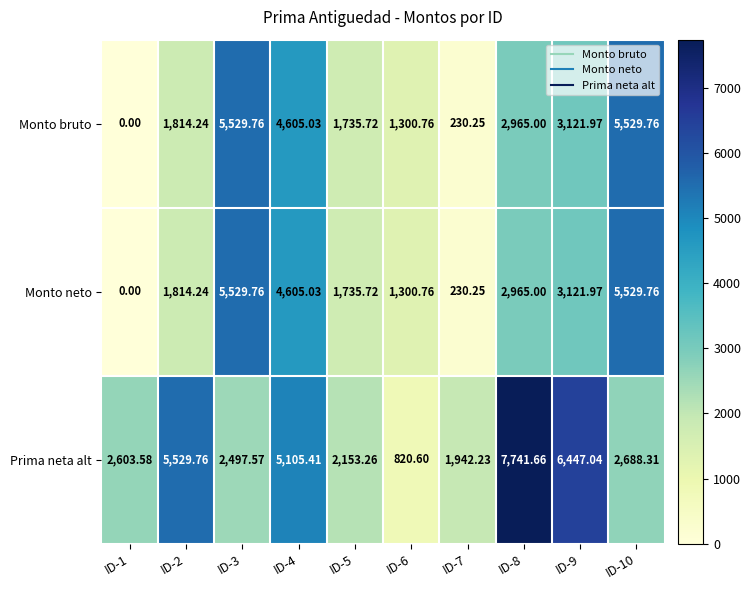

Which series has the widest spread of values?

Prima neta alt